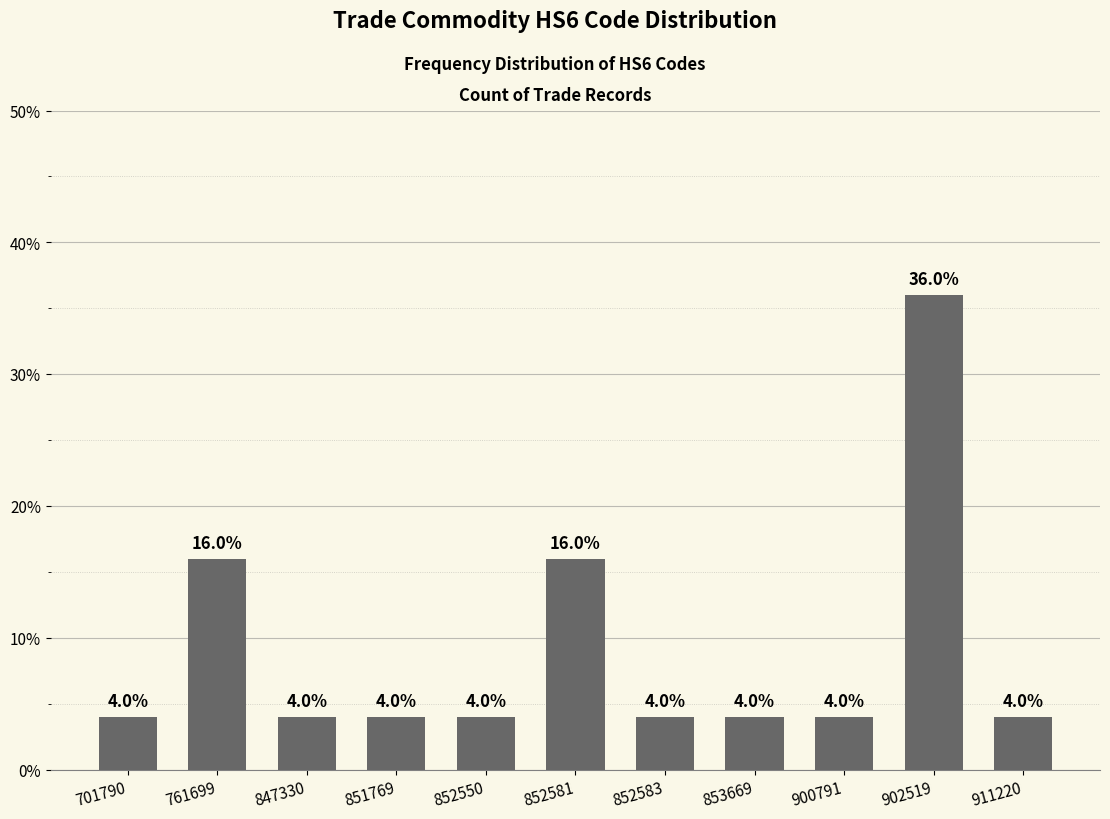

Reading left to right, list all the values displayed in this chart.

4	16	4	4	4	16	4	4	4	36	4